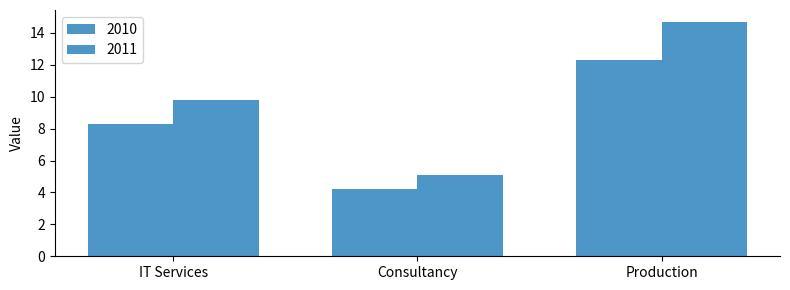

Does the chart contain stacked bars?

No